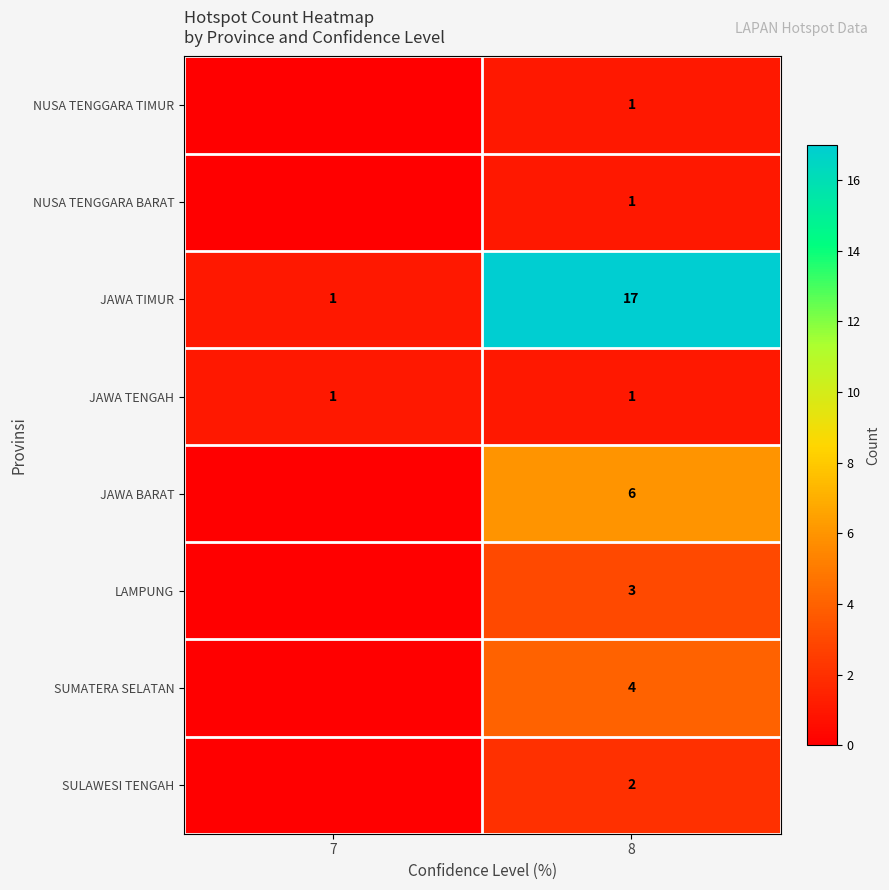

The NUSA TENGGARA TIMUR series shows 1 at 8. True or false?

True